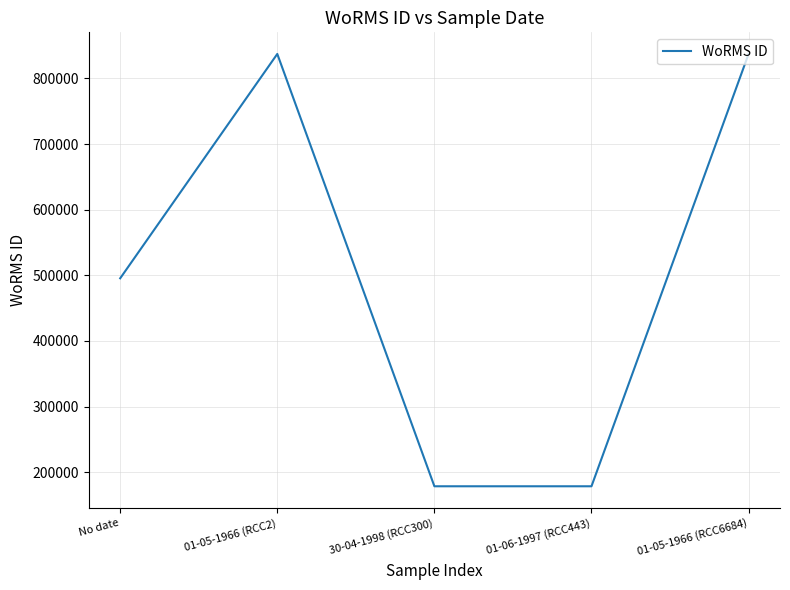

What is the change in value from 01-06-1997 (RCC443) to 01-05-1966 (RCC6684)?

+658618